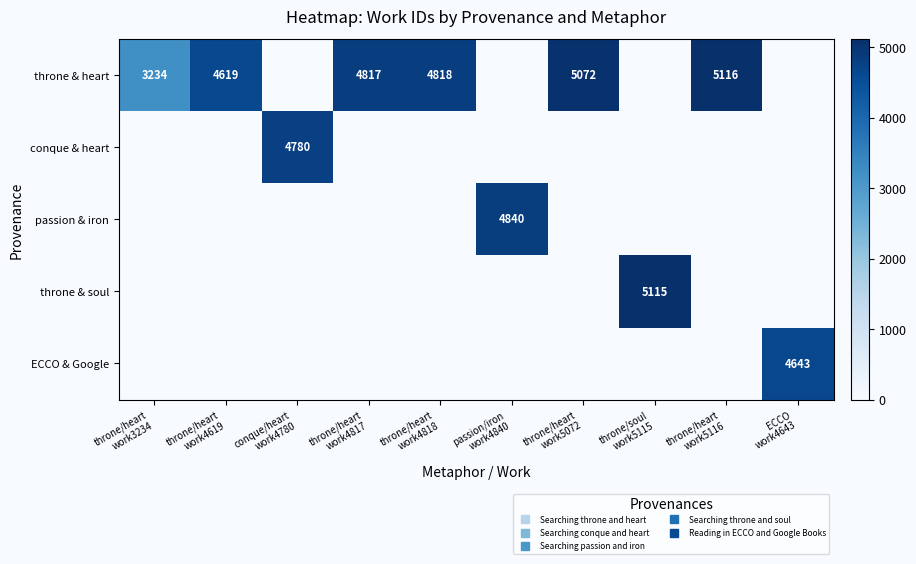

What is the difference between the throne & heart values at throne/heart work4817 and passion/iron work4840?

4817